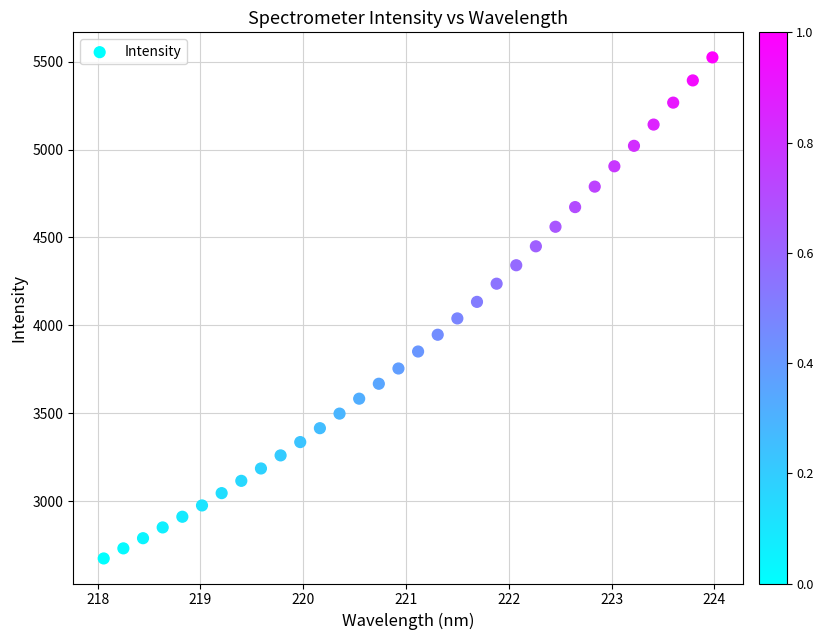

What is the range of X values (max minus min)?

5.9